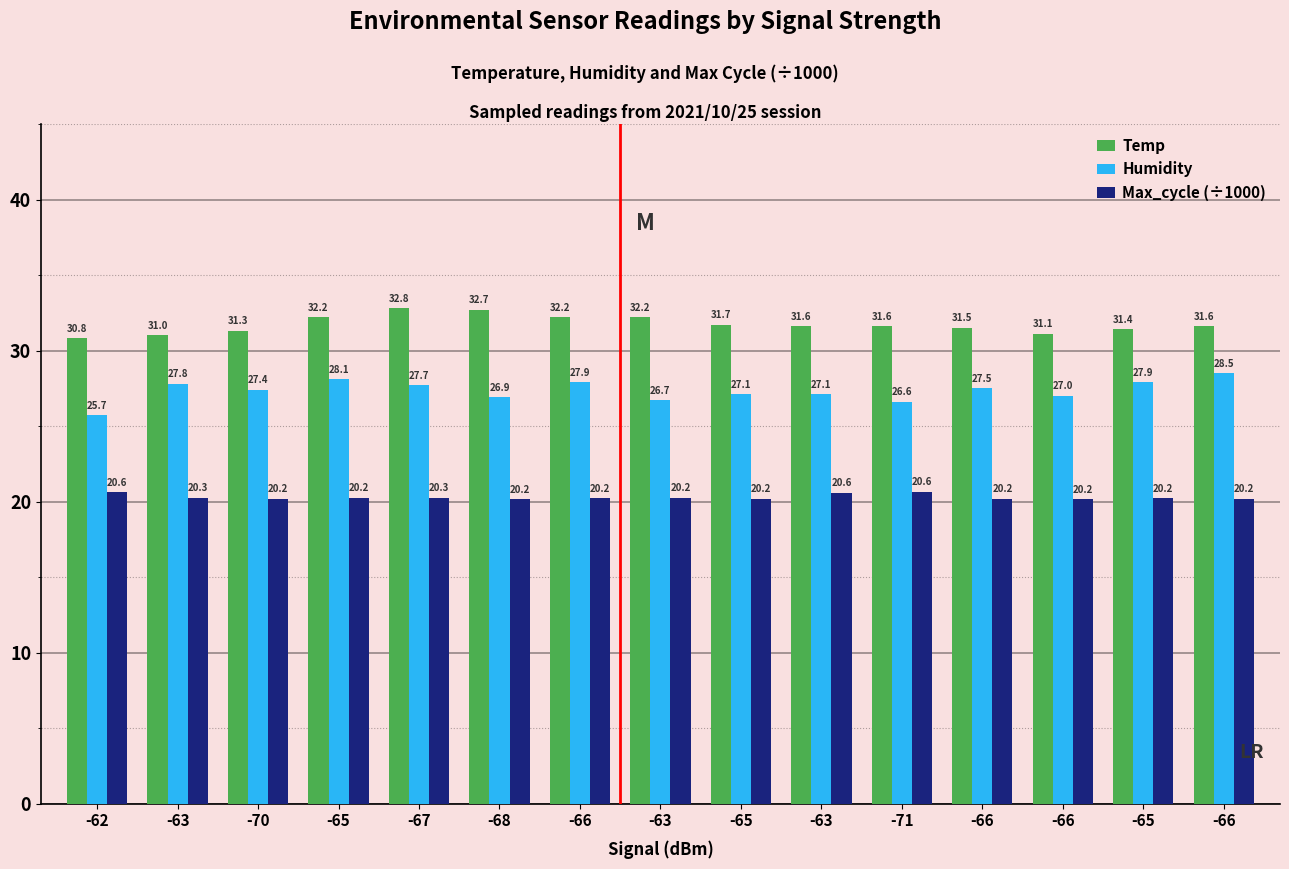

What is the maximum value shown in the chart?

32.8